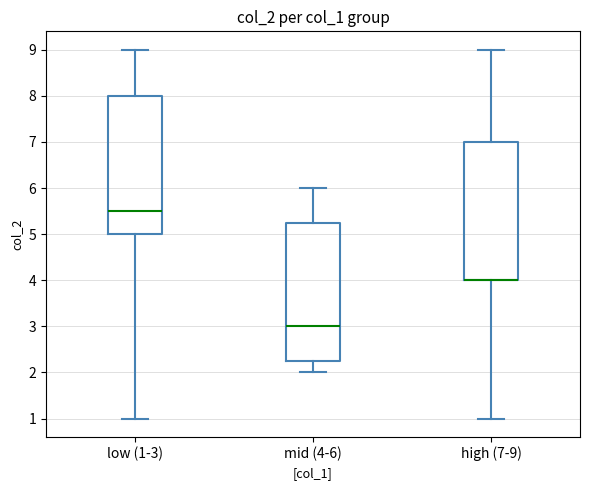

Reading left to right, transcribe this box plot: for each box, give where its median line is, the range the box spans, and where its two whiskers end, as read against the y-axis. The values are not printed on the chart, so give them approximately, as read against the axis.

low (1-3): median 5.5, box 5.0 to 8.0, whiskers 1.0 to 9.0
mid (4-6): median 3.0, box 2.3 to 5.3, whiskers 2.0 to 6.0
high (7-9): median 4.0 (drawn on the box's lower edge), box 4.0 to 7.0, whiskers 1.0 to 9.0